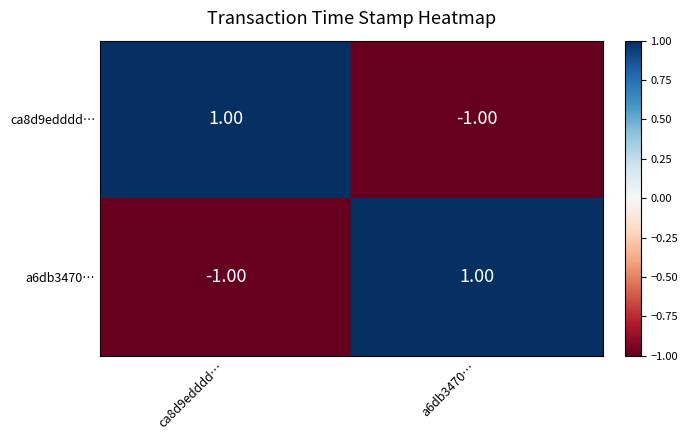

List the labels in order of ca8d9edddd… value, smallest first.

a6db3470…, ca8d9edddd…